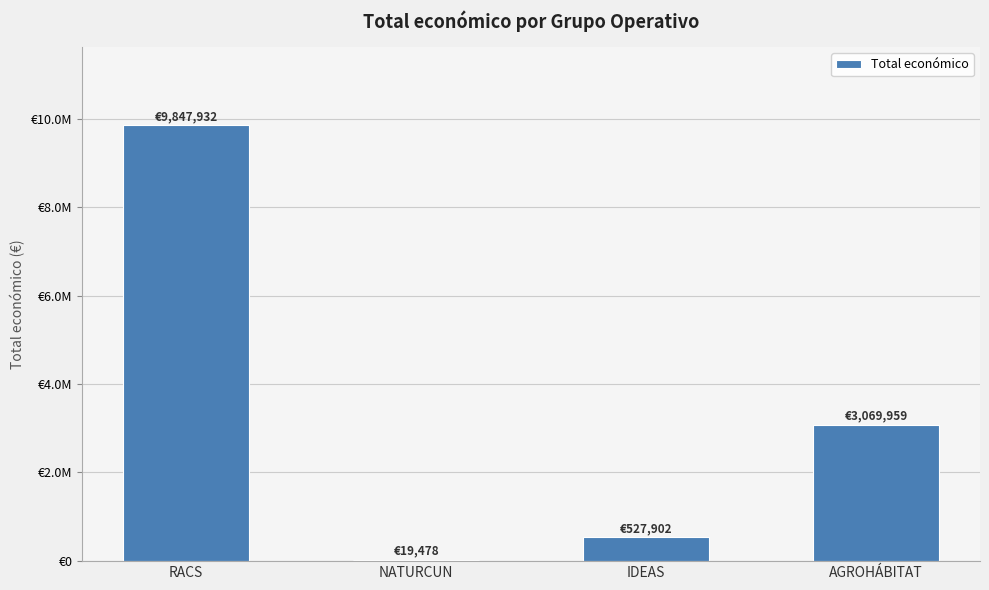

What is the change in value from RACS to NATURCUN?

-9828454